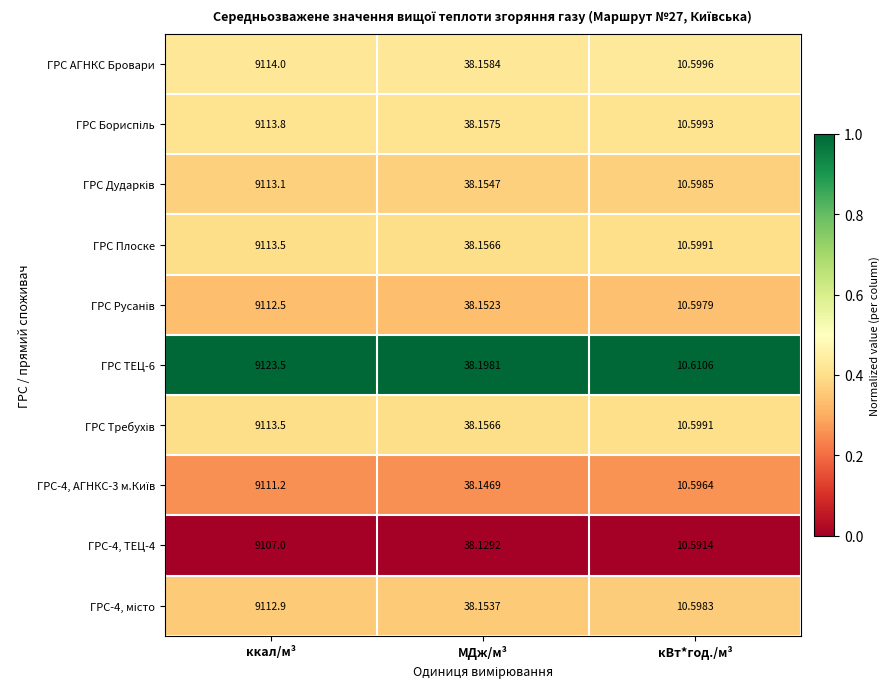

Which category has the lowest value across all series?

кВт*год./м³